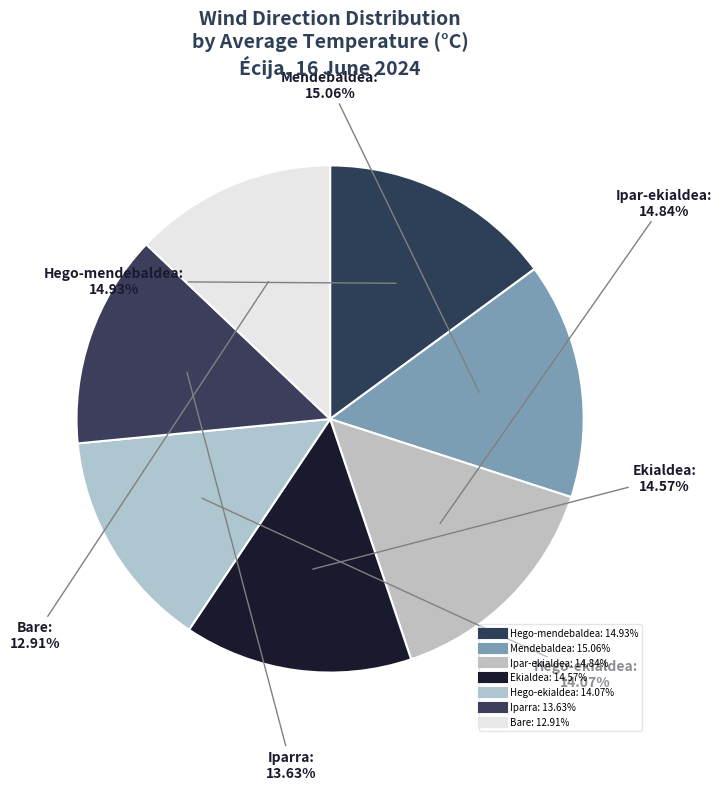

Do Ipar-ekialdea and Hego-ekialdea together represent more than half of the pie?

No